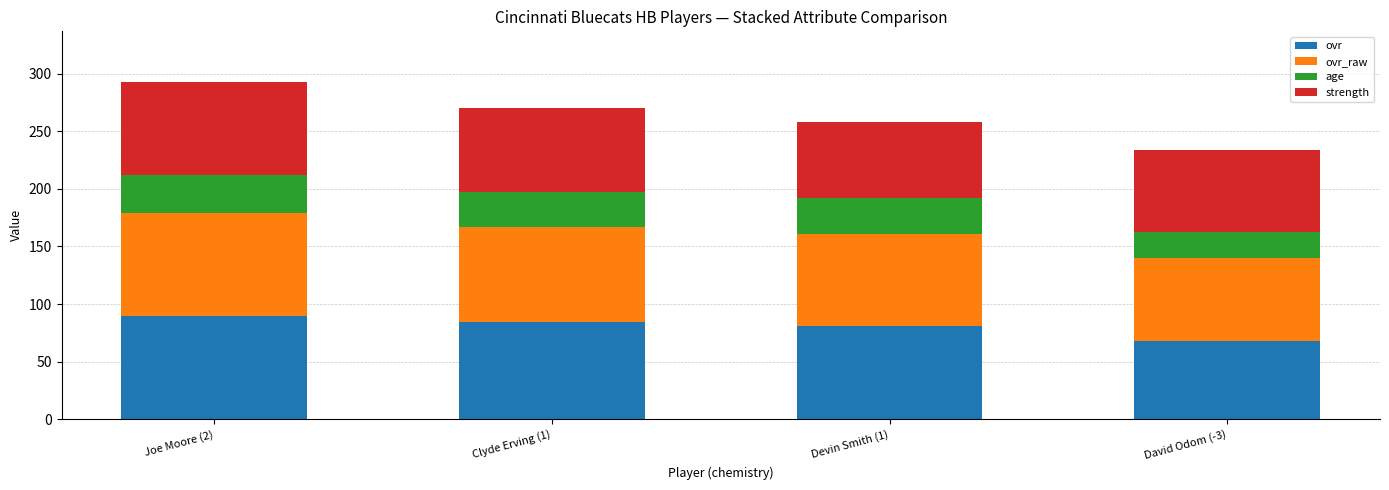

Which category has the lowest value in the ovr series?

David Odom (-3)